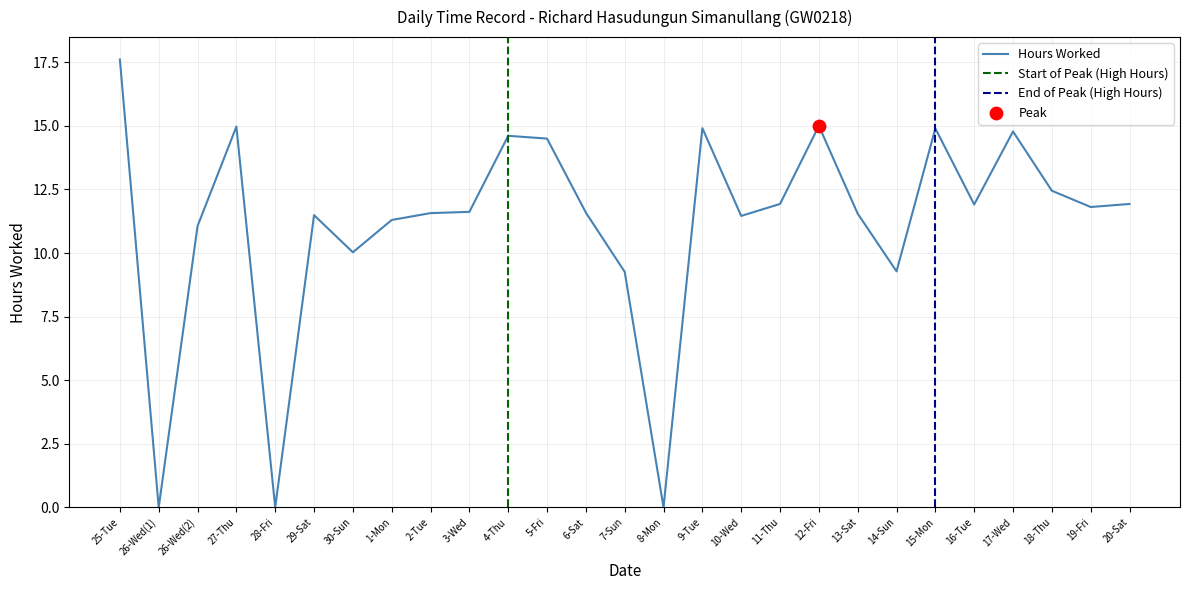

What is the ratio of the value at 4-Thu to the value at 20-Sat?

1.2